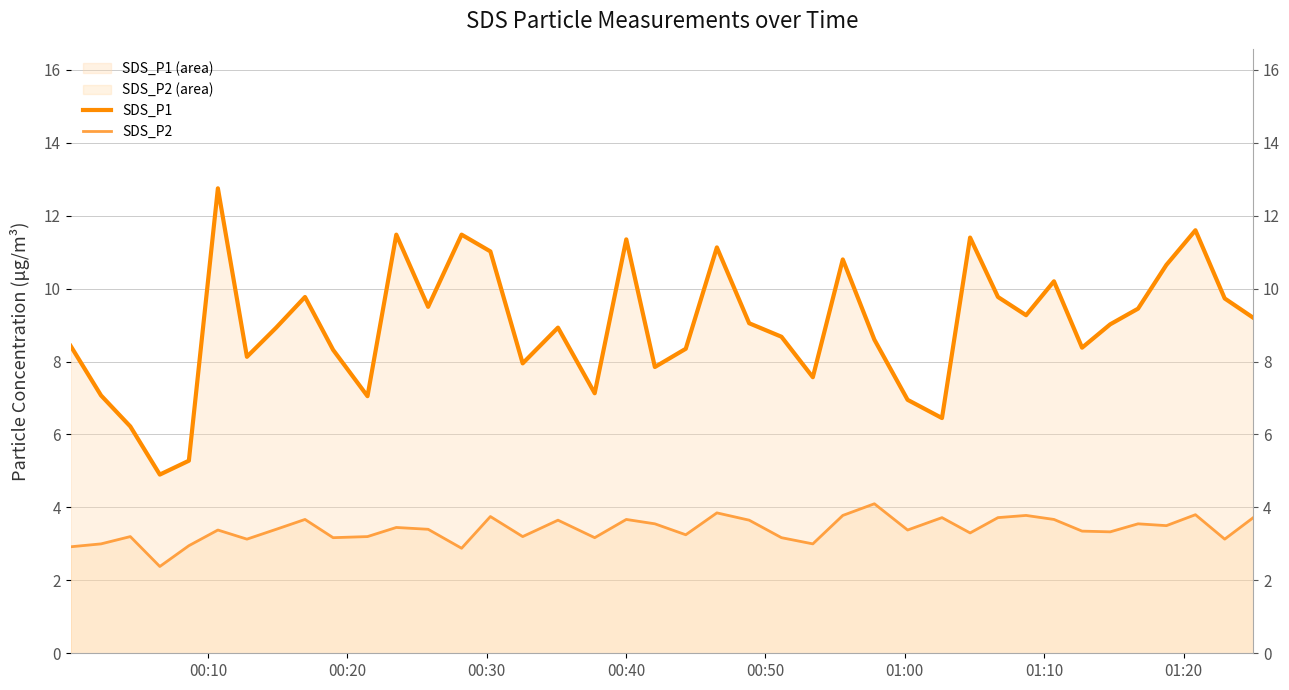

Reading left to right, extract all data points from this chart.

SDS_P1: 8.4	7.1	6.2	4.9	5.3	12.8	8.1	8.9	9.8	8.3	7.0	11.5	9.5	11.5	11.0	8.0	8.9	7.1	11.3	7.8	8.3	11.1	9.1	8.7	7.6	10.8	8.6	7.0	6.5	11.4	9.8	9.3	10.2	8.4	9.0	9.4	10.7	11.6	9.7	9.2
SDS_P2: 2.9	3.0	3.2	2.4	3.0	3.4	3.1	3.4	3.7	3.2	3.2	3.5	3.4	2.9	3.8	3.2	3.6	3.2	3.7	3.5	3.2	3.9	3.6	3.2	3.0	3.8	4.1	3.4	3.7	3.3	3.7	3.8	3.7	3.4	3.3	3.5	3.5	3.8	3.1	3.7